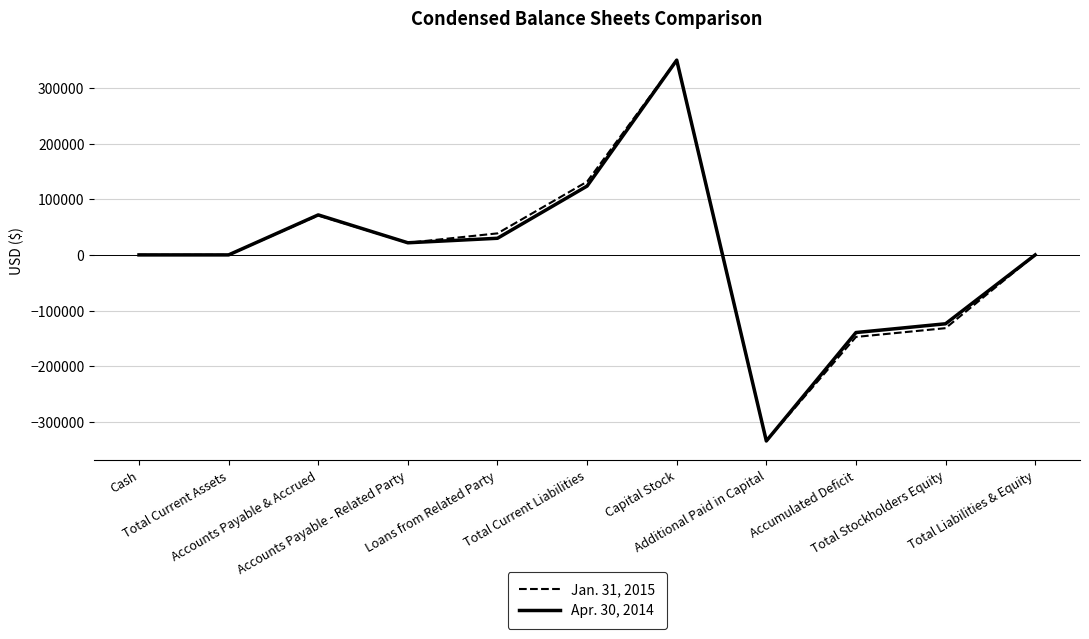

What is the minimum value for Apr. 30, 2014?

-334740